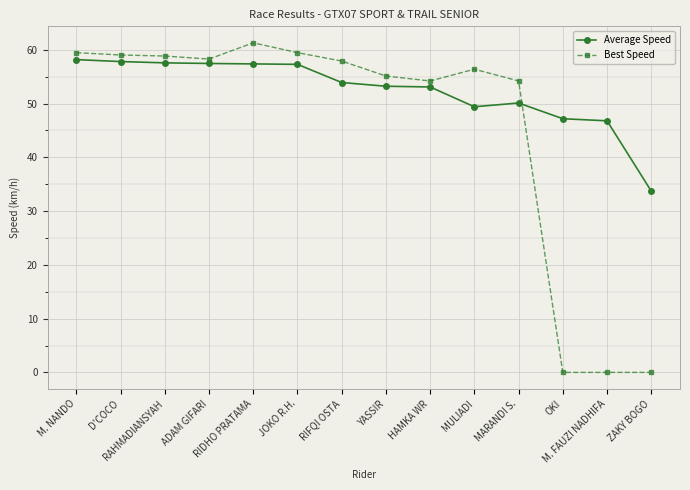

What is the difference between the maximum and minimum values in the Best Speed series?

61.3